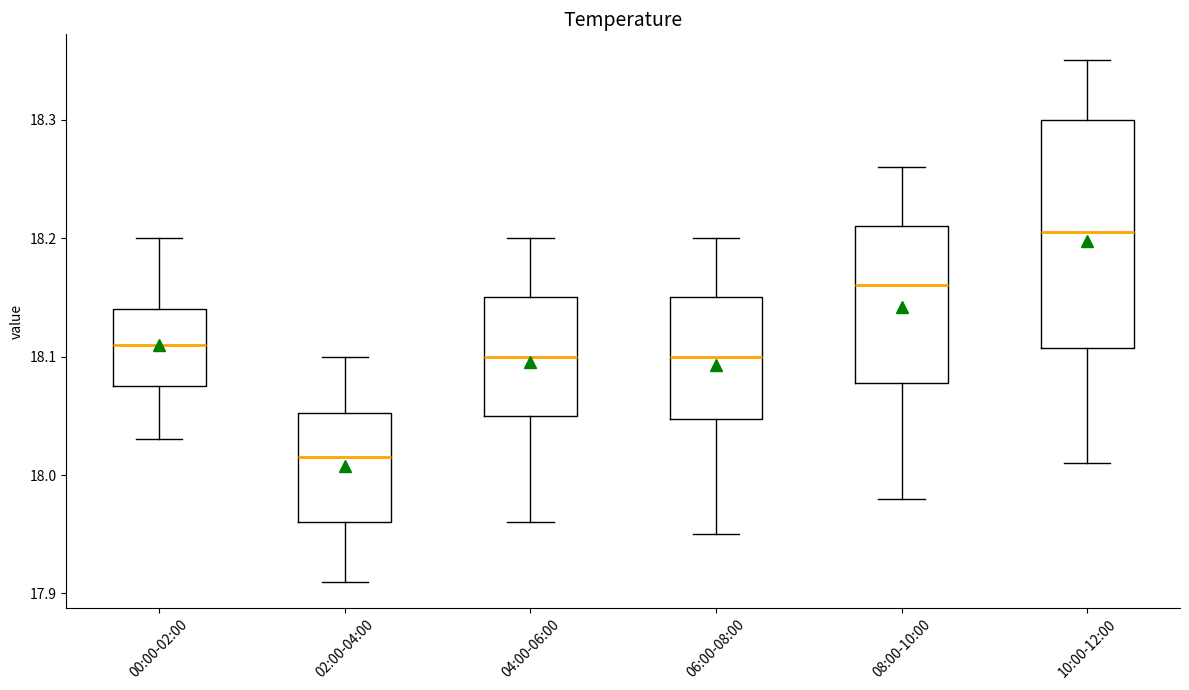

Reading left to right, transcribe this box plot: for each box, give where its median line is, the range the box spans, and where its two whiskers end, as read against the y-axis. The values are not printed on the chart, so give them approximately, as read against the axis.

00:00-02:00: median 18.11, box 18.08 to 18.14, whiskers 18.03 to 18.20
02:00-04:00: median 18.02, box 17.96 to 18.05, whiskers 17.91 to 18.10
04:00-06:00: median 18.10, box 18.05 to 18.15, whiskers 17.96 to 18.20
06:00-08:00: median 18.10, box 18.05 to 18.15, whiskers 17.95 to 18.20
08:00-10:00: median 18.16, box 18.08 to 18.21, whiskers 17.98 to 18.26
10:00-12:00: median 18.21, box 18.11 to 18.30, whiskers 18.01 to 18.35